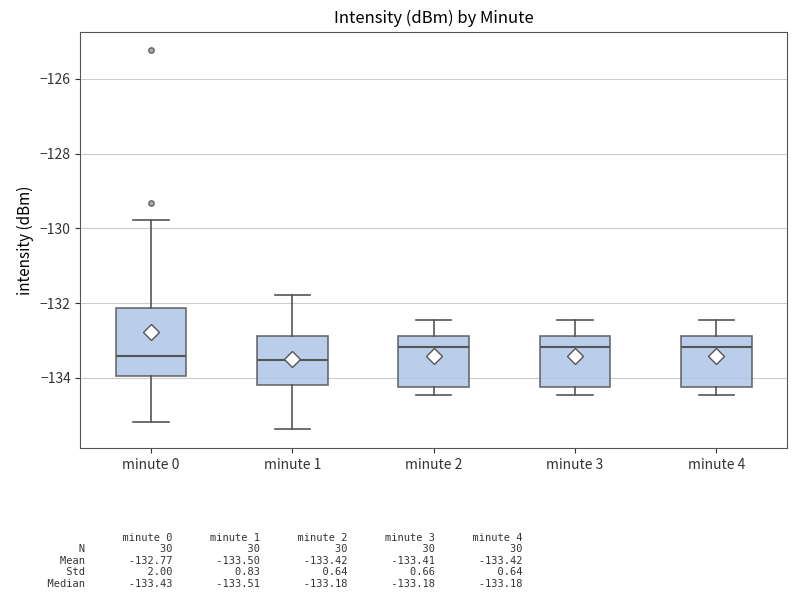

Reading left to right, read every box against the y-axis: the position of its median line, the range the box covers, and the ends of its whiskers. The values are not printed on the chart, so give them approximately, as read against the axis.

minute 0: median -133.4, box -134.0 to -132.2, whiskers -135.2 to -129.8
minute 1: median -133.6, box -134.2 to -132.8, whiskers -135.4 to -131.8
minute 2: median -133.2, box -134.2 to -132.8, whiskers -134.4 to -132.4
minute 3: median -133.2, box -134.2 to -132.8, whiskers -134.4 to -132.4
minute 4: median -133.2, box -134.2 to -132.8, whiskers -134.4 to -132.4